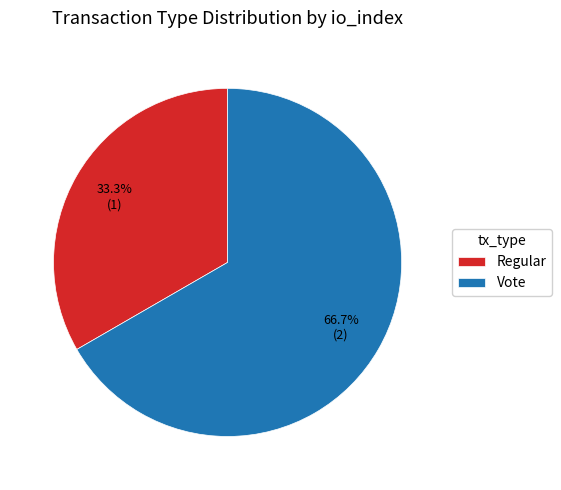

Combined, what portion of the pie is Vote and Regular?

100.0%